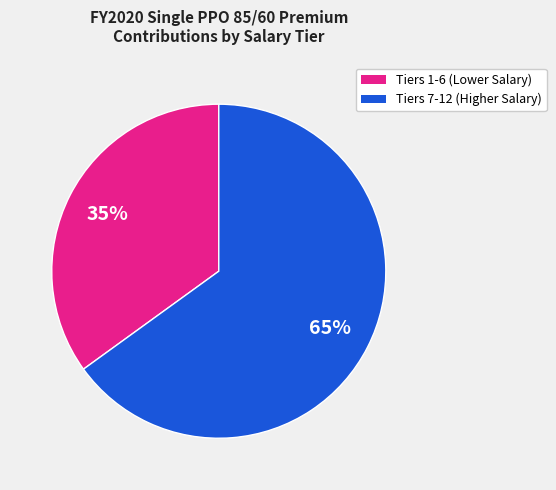

Is there any slice that represents more than half of the pie?

Yes